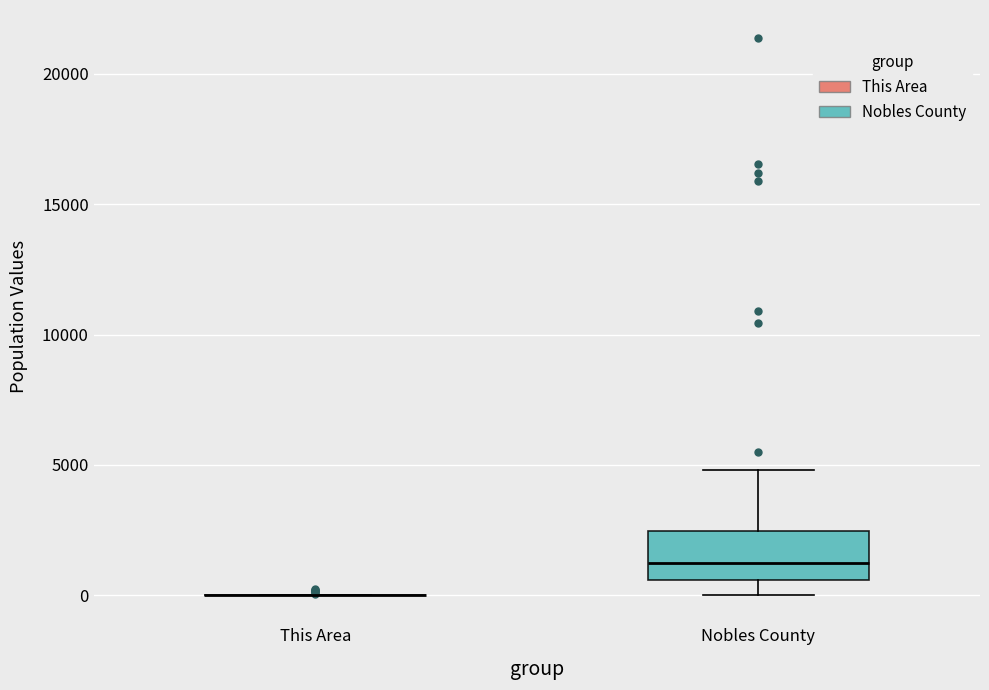

Reading left to right, read every box against the y-axis: the position of its median line, the range the box covers, and the ends of its whiskers. The values are not printed on the chart, so give them approximately, as read against the axis.

This Area: box collapsed to a line at 0, whiskers 0 to 0
Nobles County: median 1500, box 500 to 2500, whiskers 0 to 5000